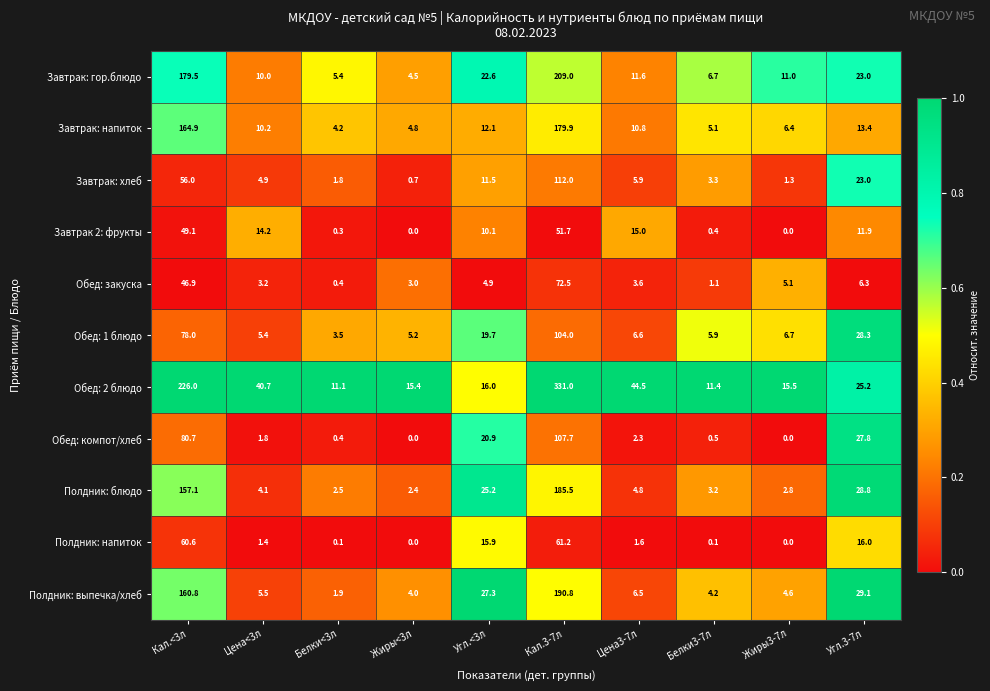

Which series has the largest total across all categories?

Обед: 2 блюдо